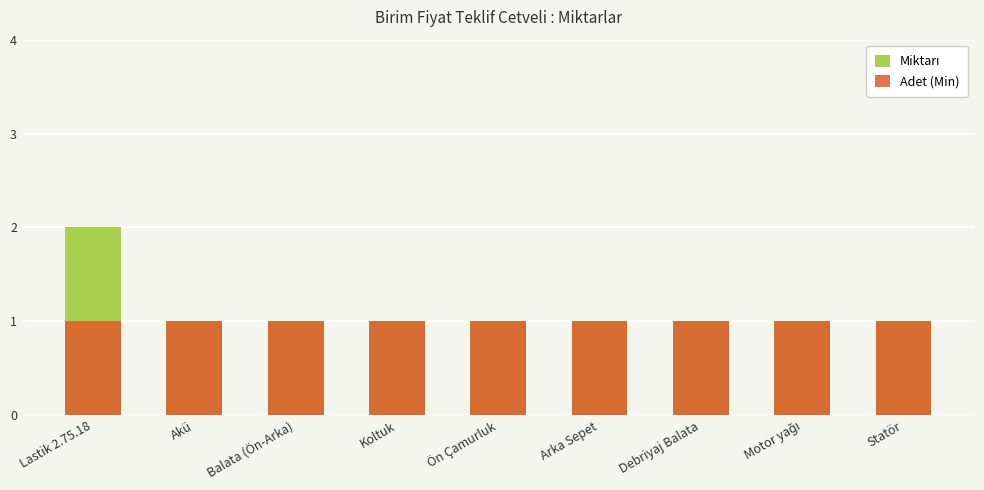

At which category is the sum across all series the highest?

Lastik 2.75.18